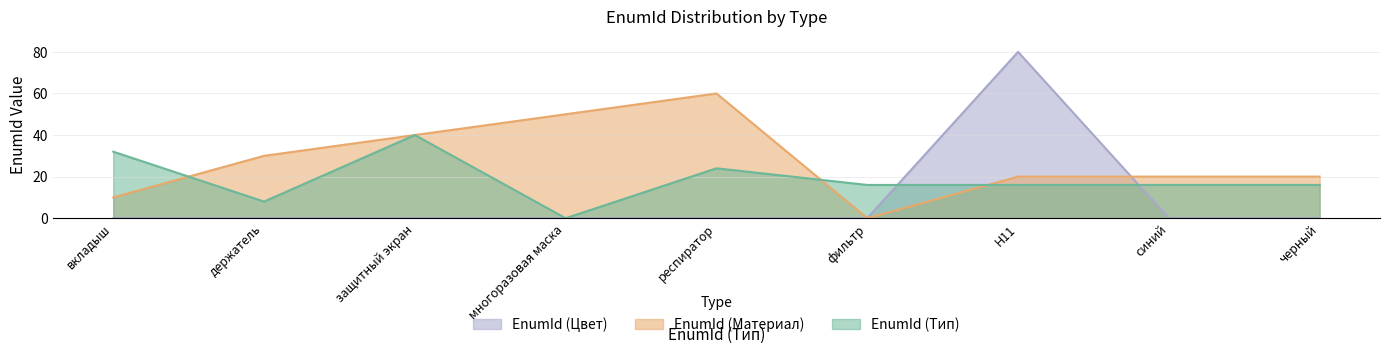

Reading left to right, what are all the values shown in this chart?

EnumId (Цвет): 0.0	0.0	0.0	0.0	0.0	0.0	80.0	0.0	0.0
EnumId (Материал): 10.0	30.0	40.0	50.0	60.0	0.0	20.0	20.0	20.0
EnumId (Тип): 32.0	8.0	40.0	0.0	24.0	16.0	16.0	16.0	16.0